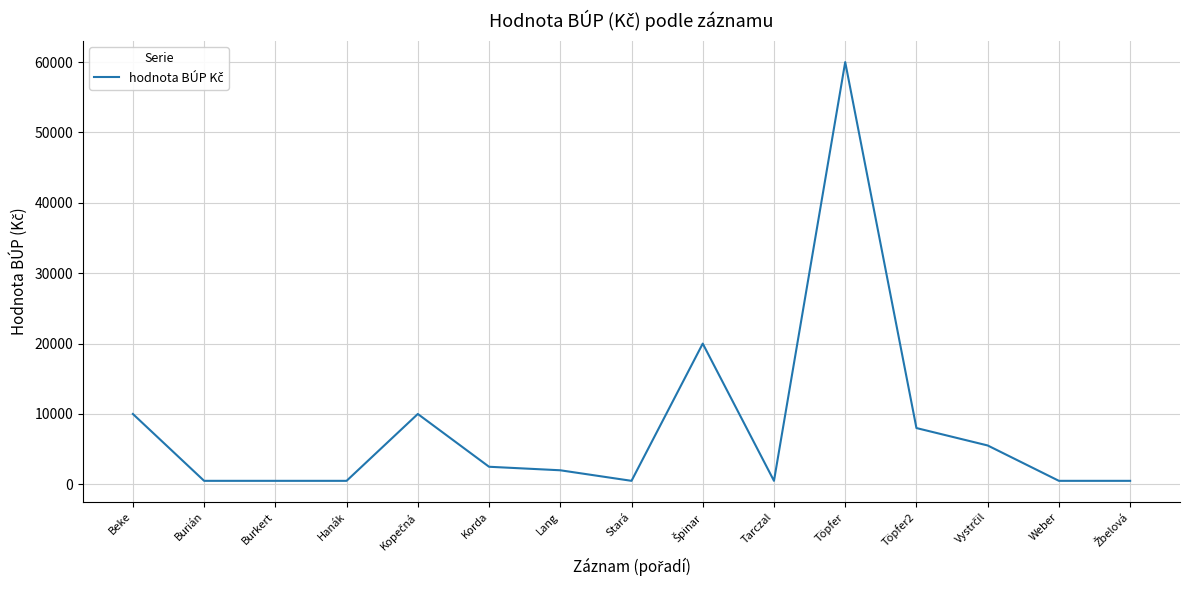

Reading left to right, what are all the values shown in this chart?

10000	500	500	500	10000	2500	2000	500	20000	500	60000	8000	5525	500	500